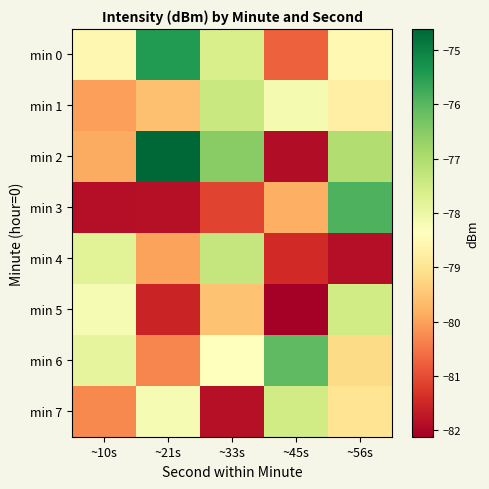

Which series has the largest total across all categories?

min 2